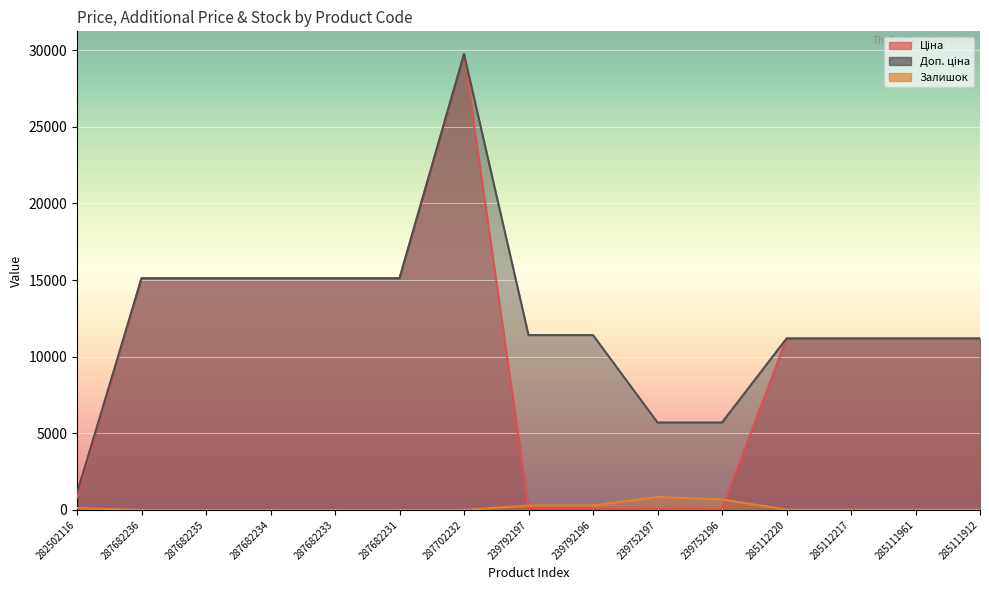

How many categories are shown in the chart?

15